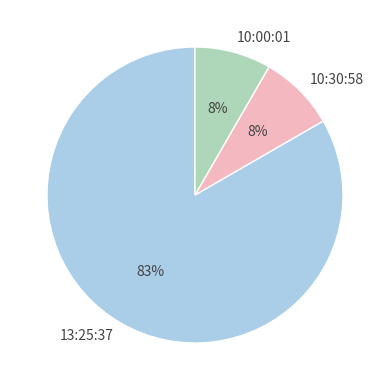

What is the largest slice in the pie chart?

13:25:37